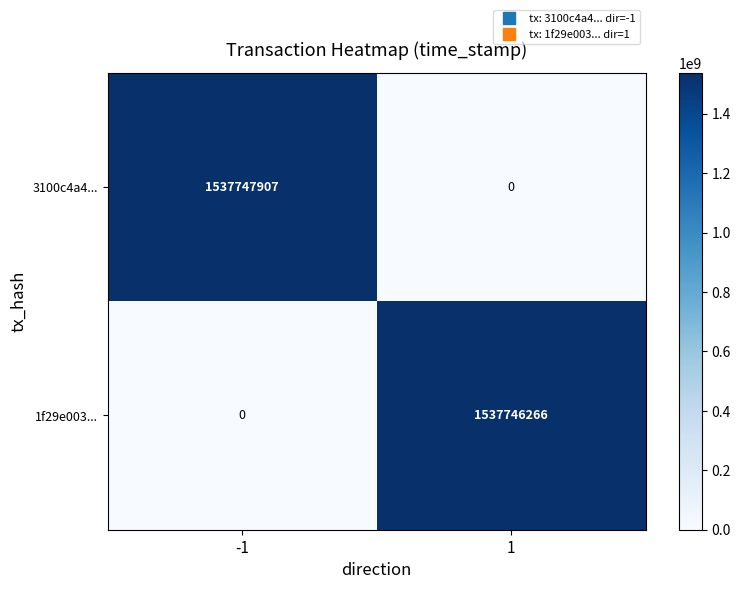

What is the difference between the maximum and minimum values in the 3100c4a4... series?

1537747907